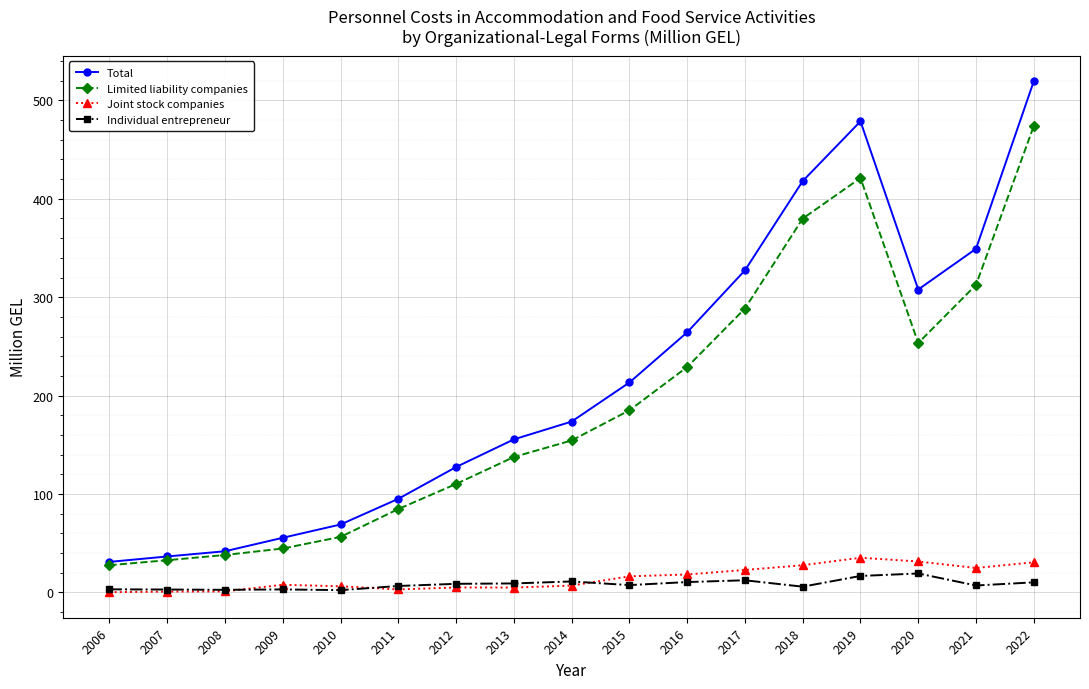

At which label does Joint stock companies first exceed 7?

2009